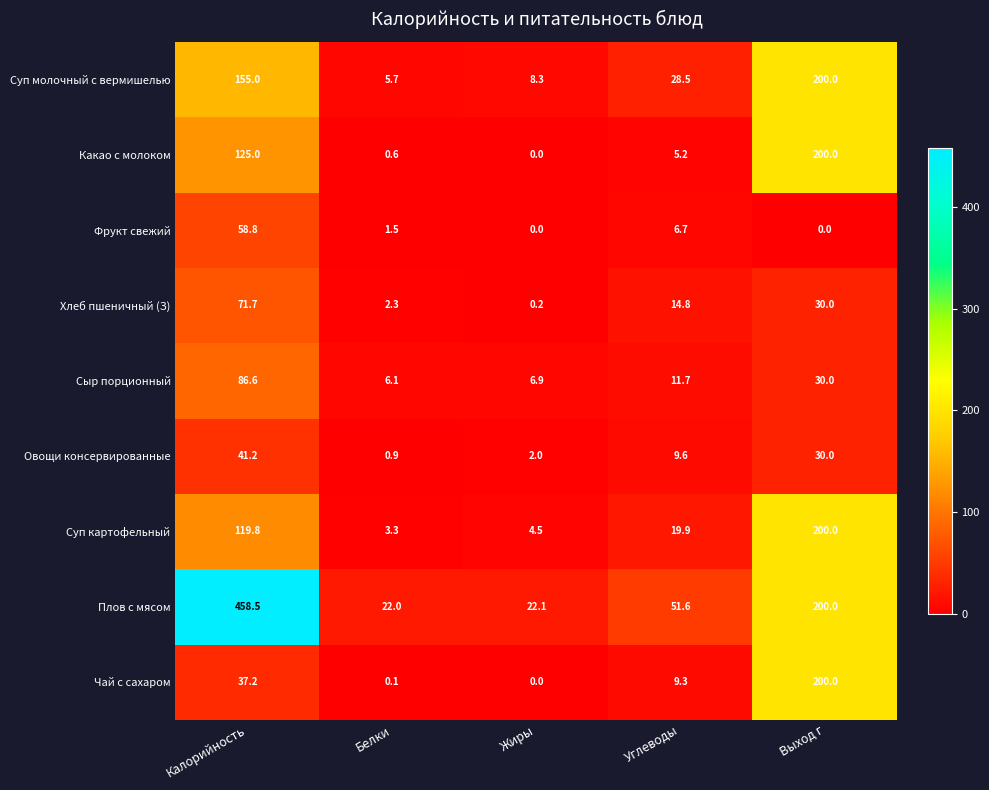

Rank the series at Углеводы from highest to lowest value.

Плов с мясом, Суп молочный с вермишелью, Суп картофельный, Хлеб пшеничный (З), Сыр порционный, Овощи консервированные, Чай с сахаром, Фрукт свежий, Какао с молоком